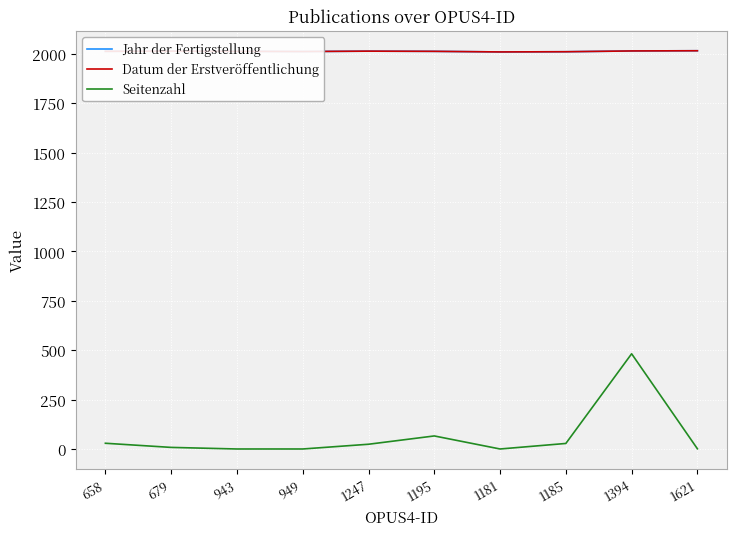

What is the label of the 8th point from the left?

1185